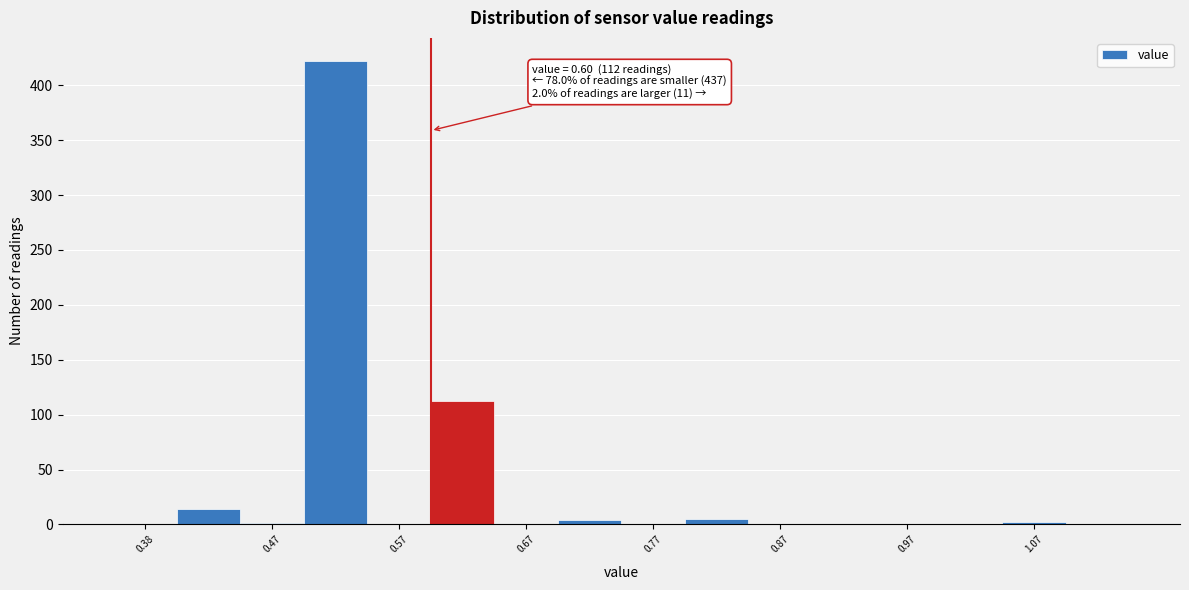

Over which range of the x-axis is the bar tallest?

0.50 to 0.55